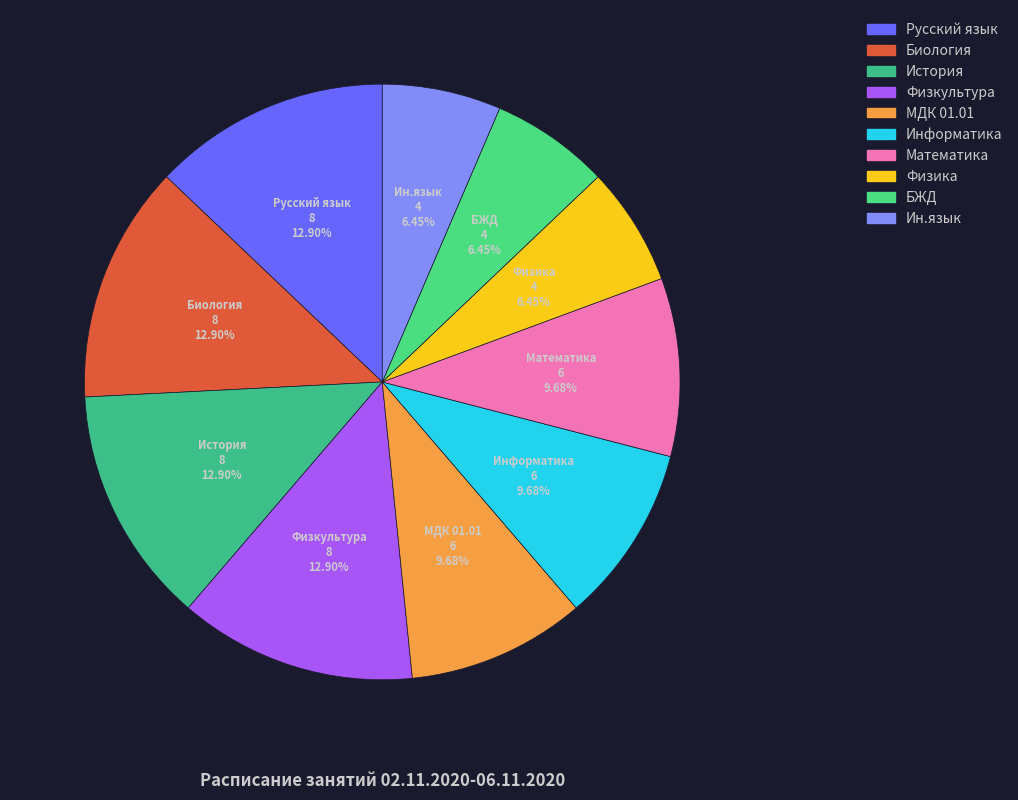

To the nearest percent, what portion does Физкультура represent?

13%